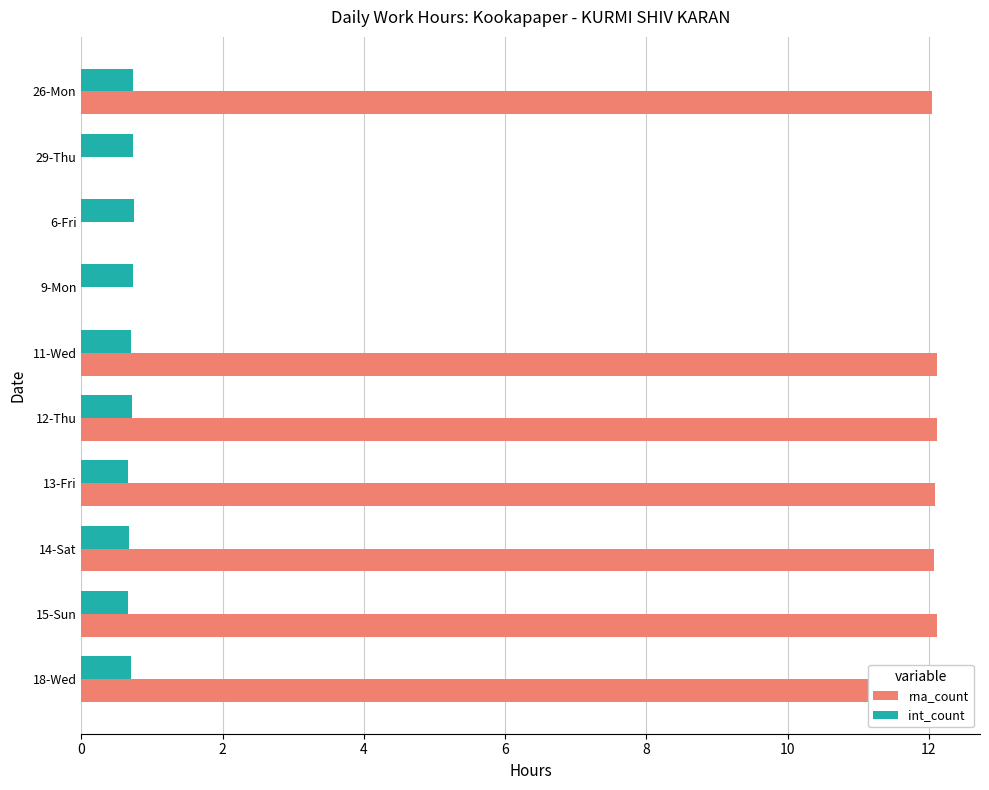

What are all the series names shown in the legend?

rna_count, int_count